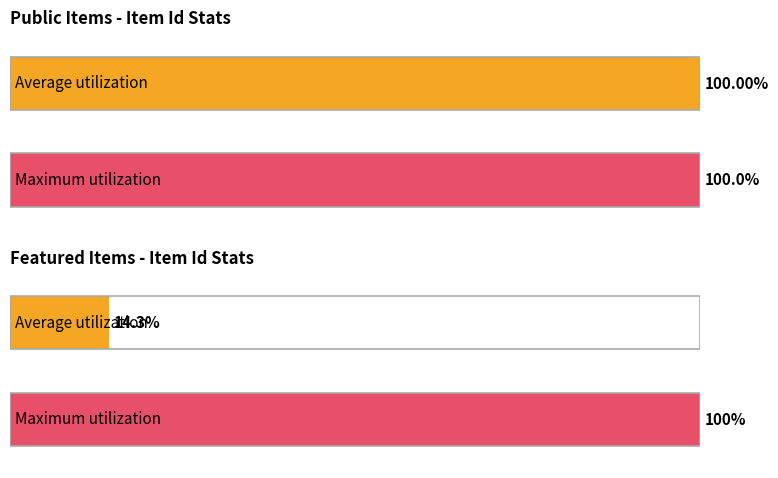

Are the bars horizontal?

Yes